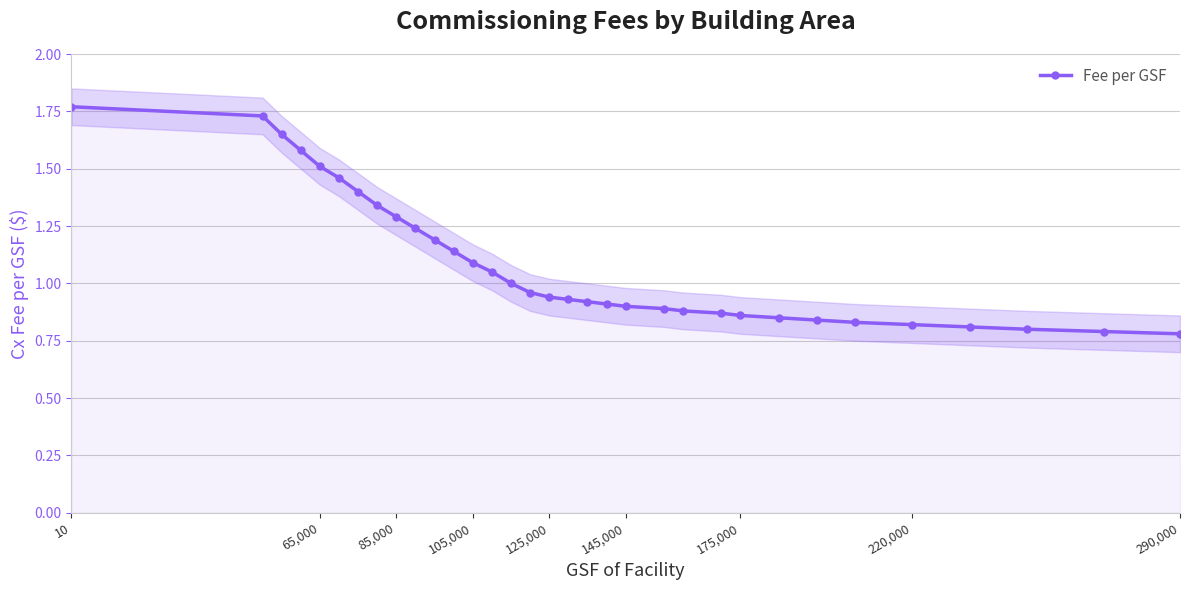

The Fee per GSF series shows 1.3 at 85,000. True or false?

True